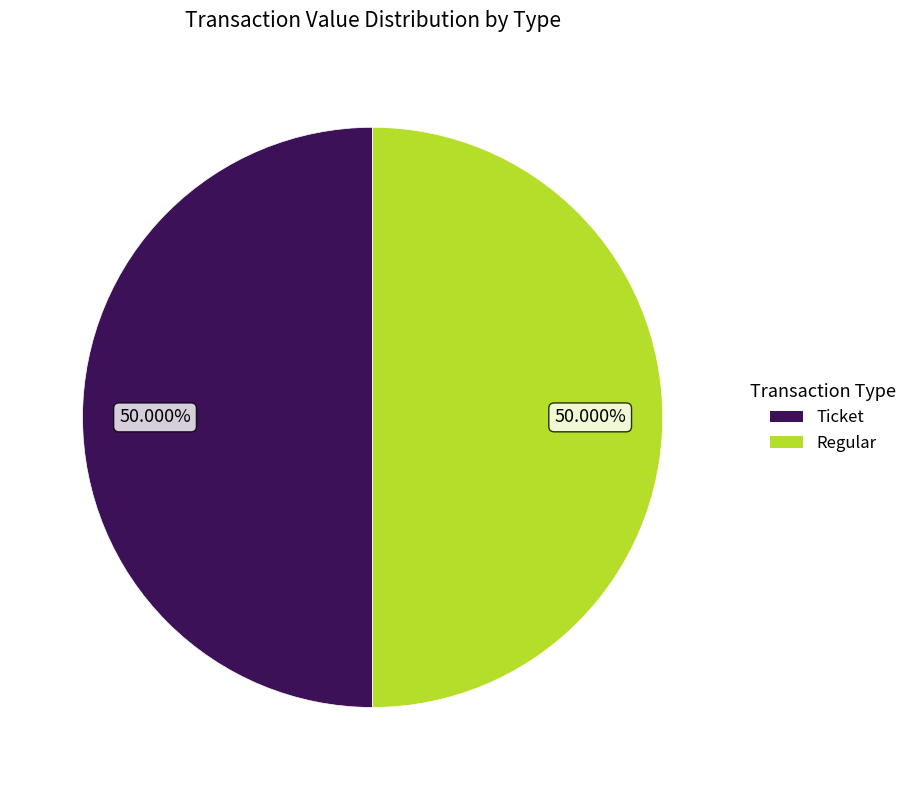

Which slice is the largest?

Regular (io_index=70)